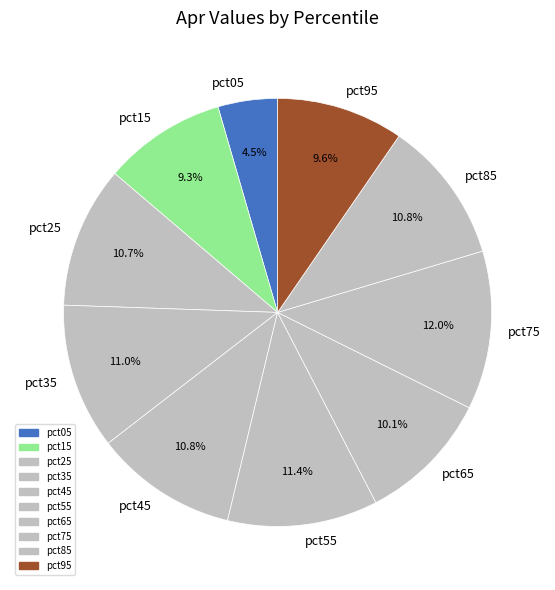

What is the largest slice in the pie chart?

pct75